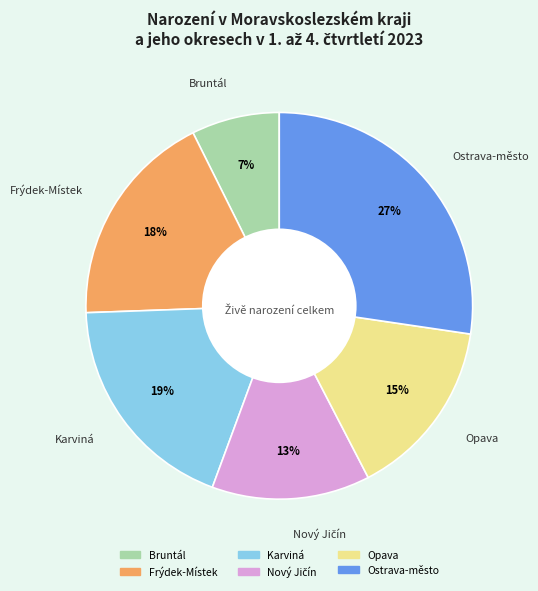

Which slice is the largest?

Ostrava-město